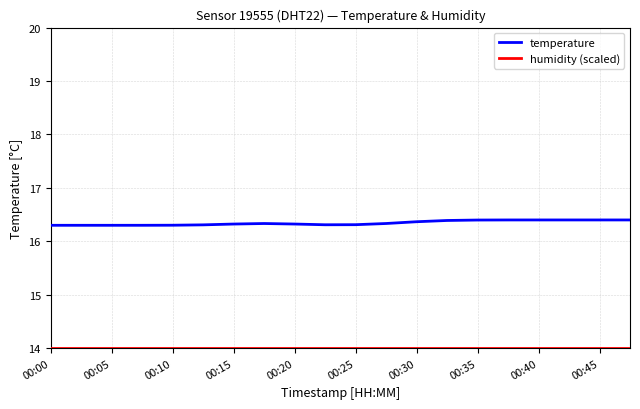

Which series has the widest spread of values?

temperature